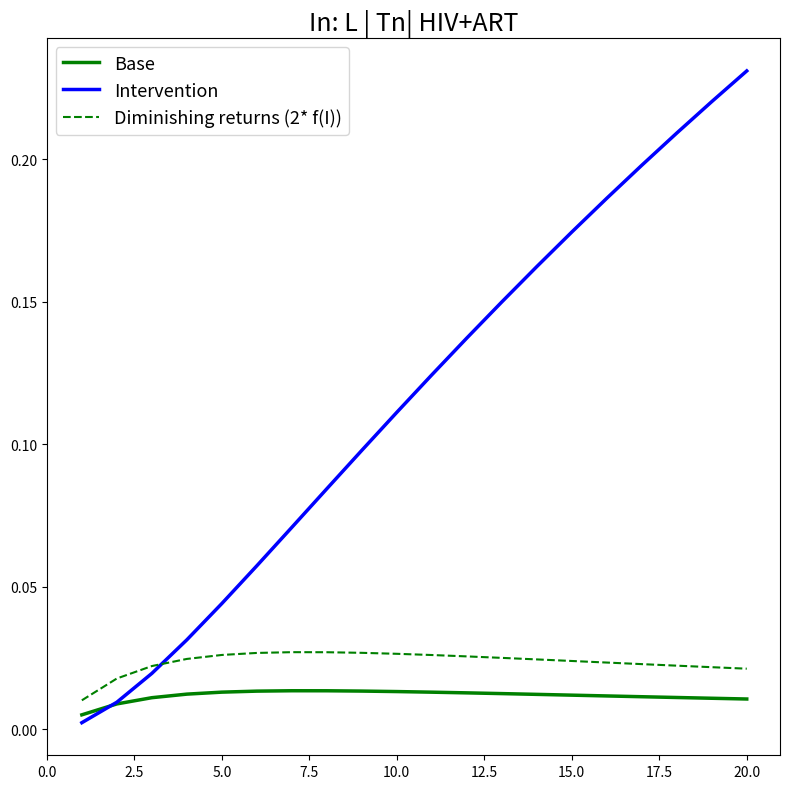

List the series in order of their peak value, highest first.

Intervention, Diminishing returns (2* f(I)), Base